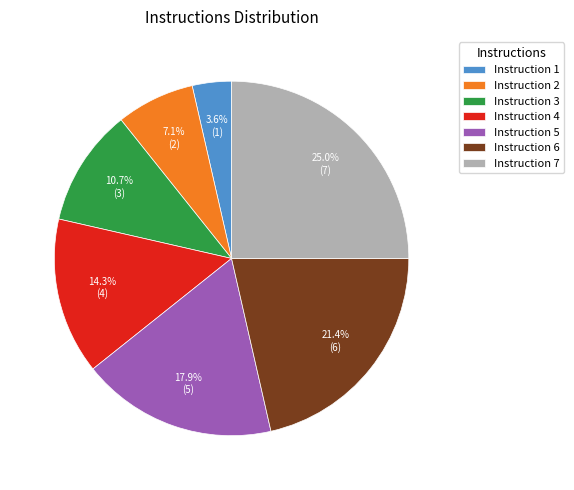

Rank the categories by value from lowest to highest.

Instruction 1, Instruction 2, Instruction 3, Instruction 4, Instruction 5, Instruction 6, Instruction 7